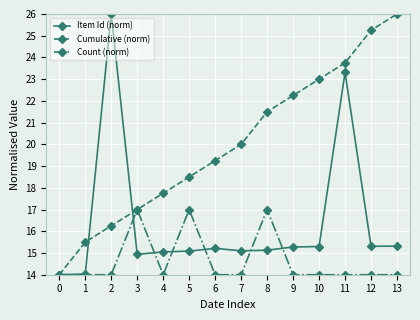

What is the spread (max minus min) of values at 10?

9.0